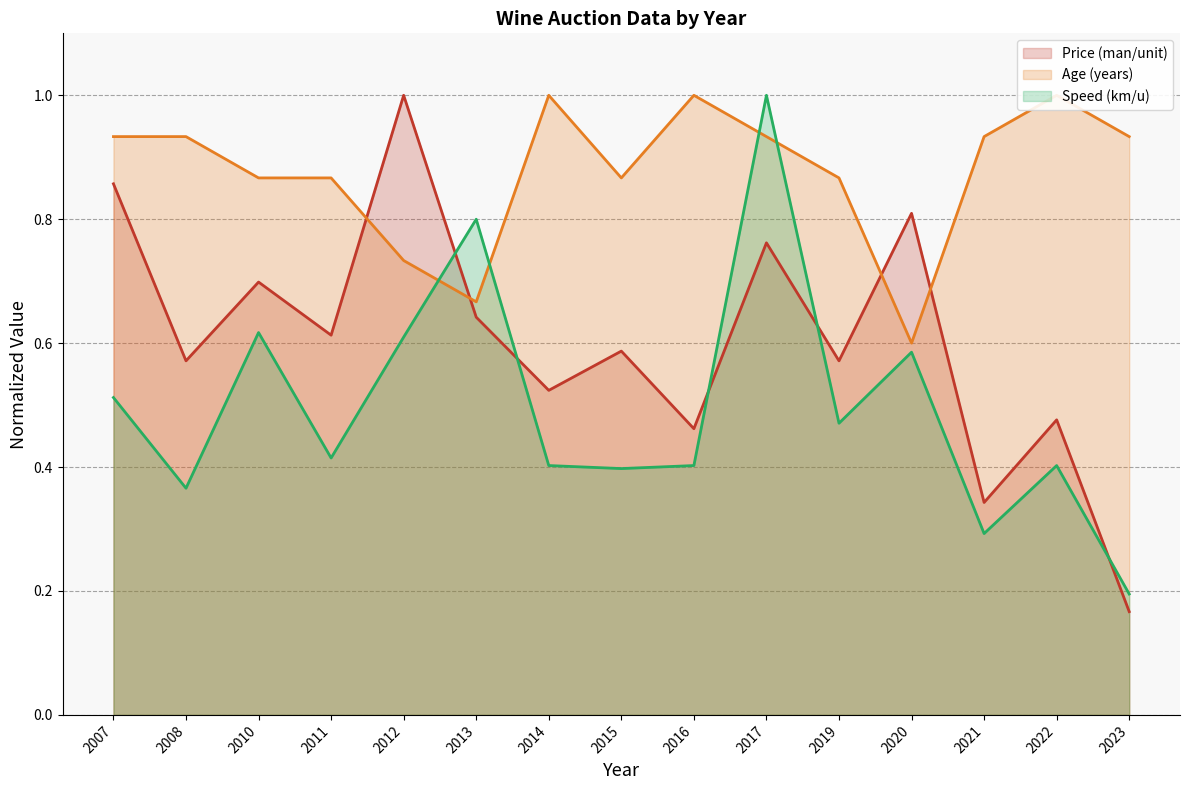

The Speed (km/u) series shows 0.4 at 2016. True or false?

True